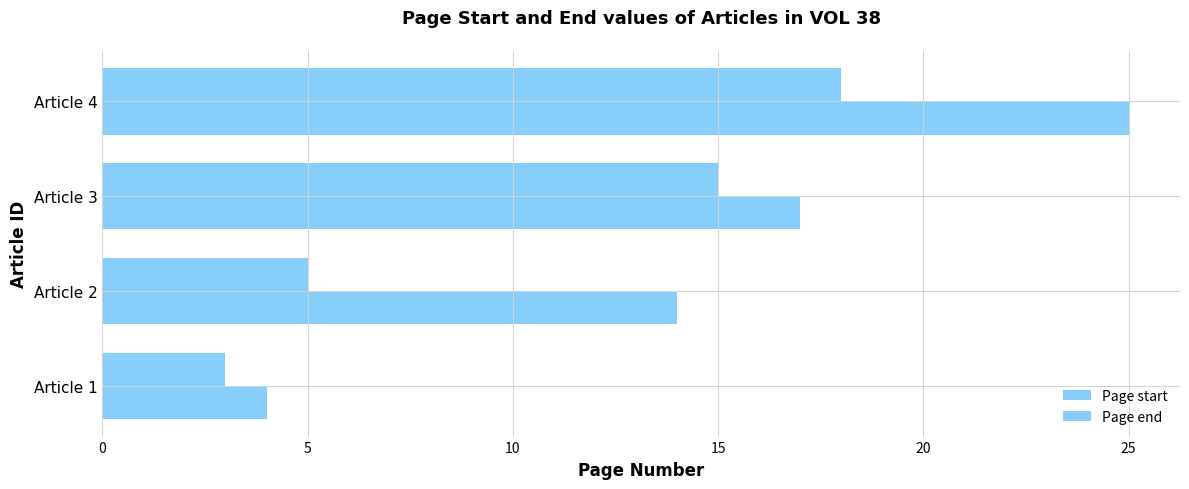

How many data points does each series have?

4